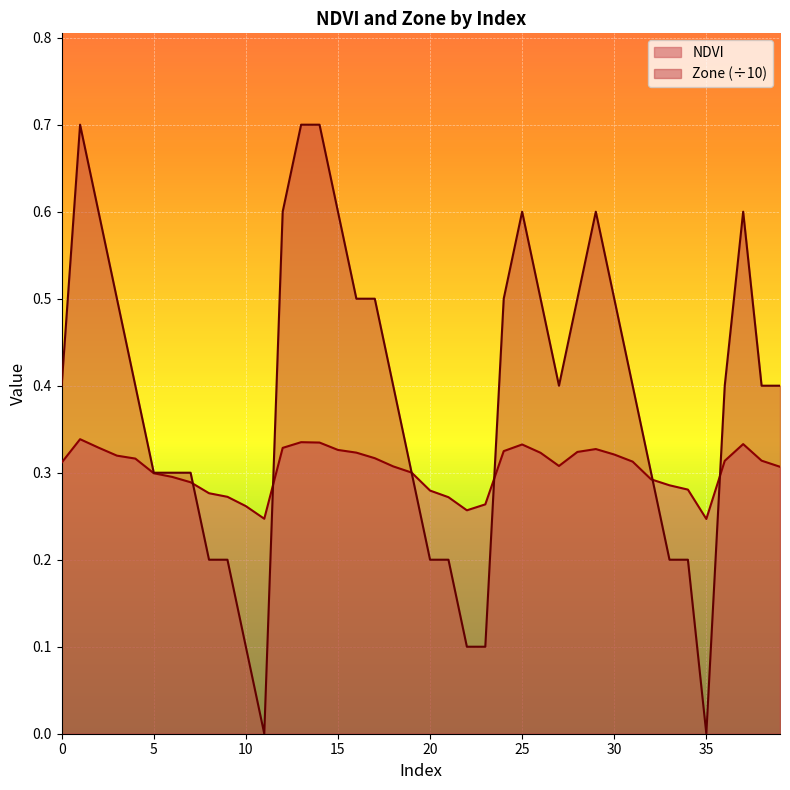

What is the spread (max minus min) of values at 23?

0.2